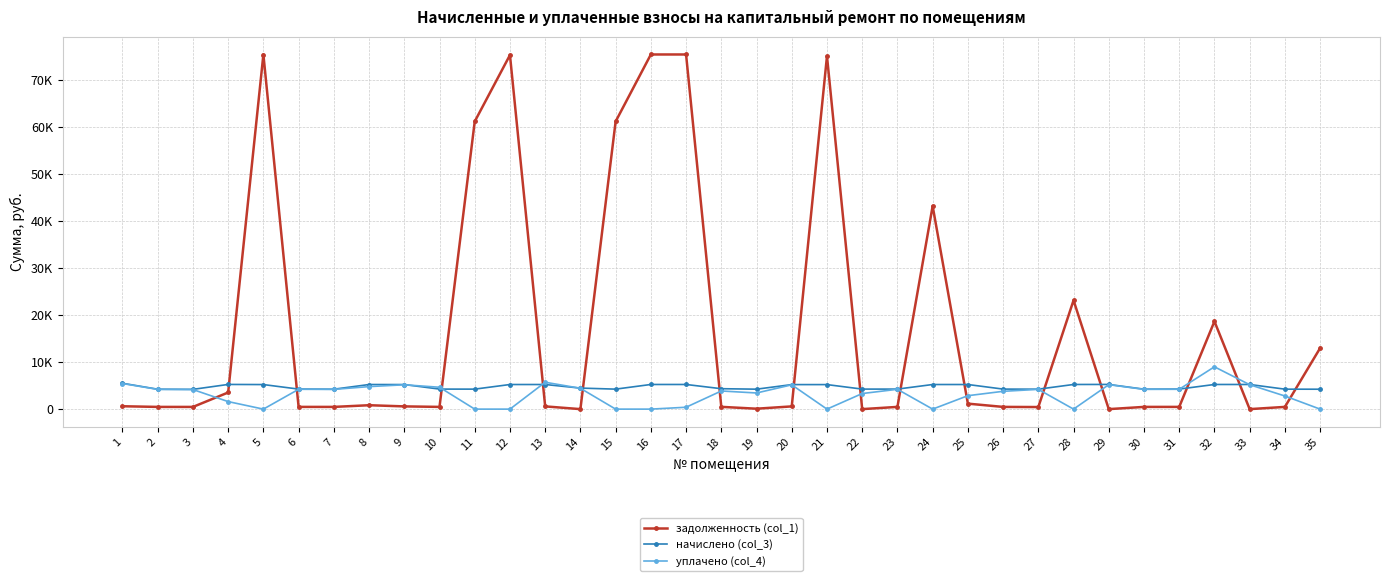

The value of уплачено (col_4) at 13 is 2294.3. True or false?

False